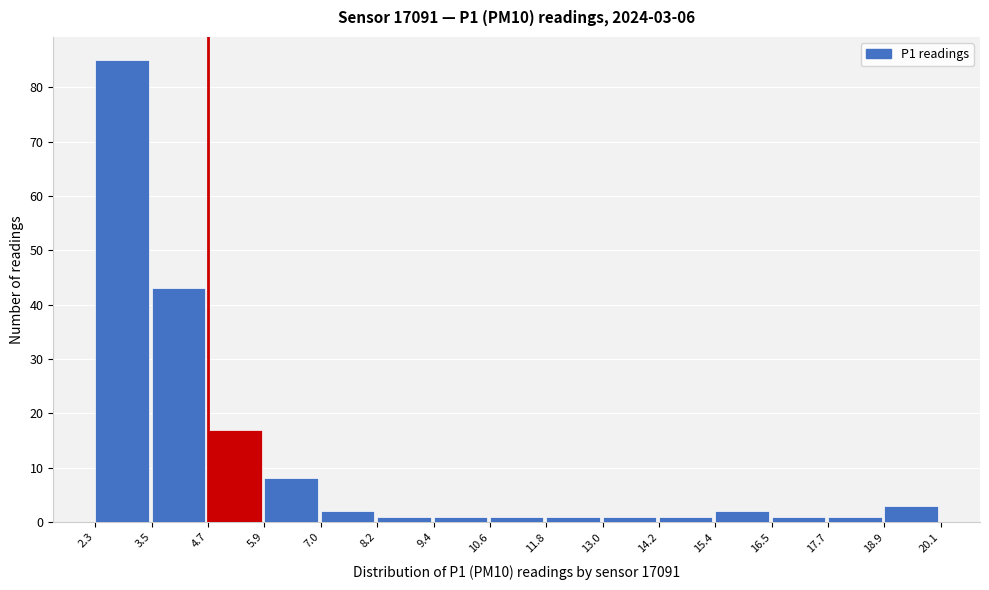

Which range on the x-axis has the tallest bar?

2.3 to 3.5